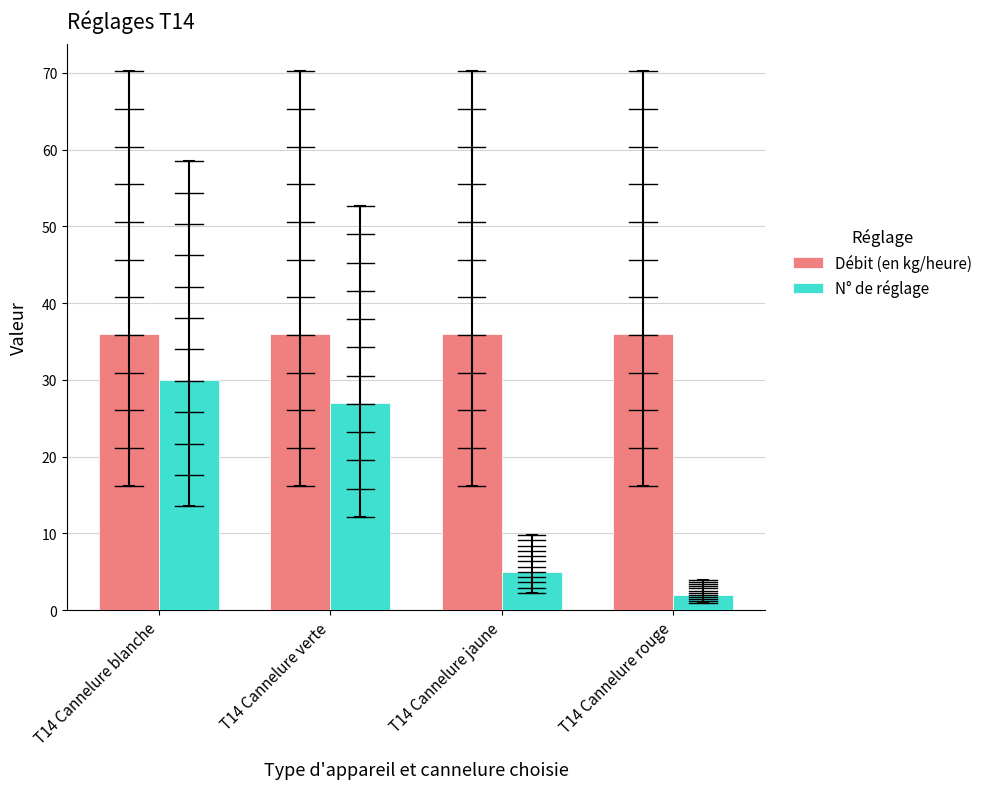

How many bars are there in total?

8